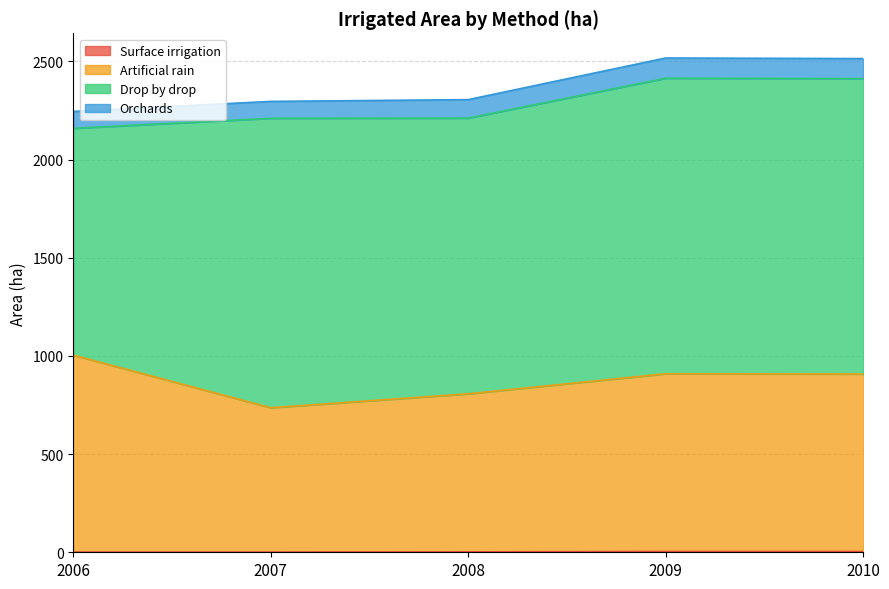

True or false: Surface irrigation and Artificial rain cross at least once.

False